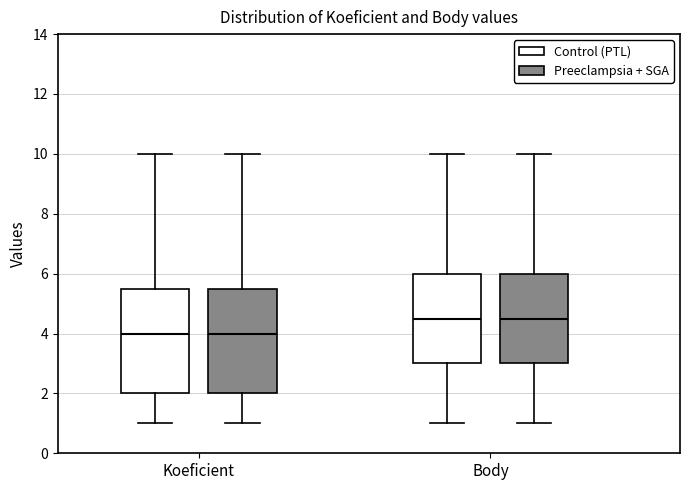

Reading left to right, transcribe this box plot: for each box, give where its median line is, the range the box spans, and where its two whiskers end, as read against the y-axis. The values are not printed on the chart, so give them approximately, as read against the axis.

Koeficient (Control (PTL)): median 4.0, box 2.0 to 5.6, whiskers 1.0 to 10.0
Koeficient (Preeclampsia + SGA): median 4.0, box 2.0 to 5.6, whiskers 1.0 to 10.0
Body (Control (PTL)): median 4.6, box 3.0 to 6.0, whiskers 1.0 to 10.0
Body (Preeclampsia + SGA): median 4.6, box 3.0 to 6.0, whiskers 1.0 to 10.0